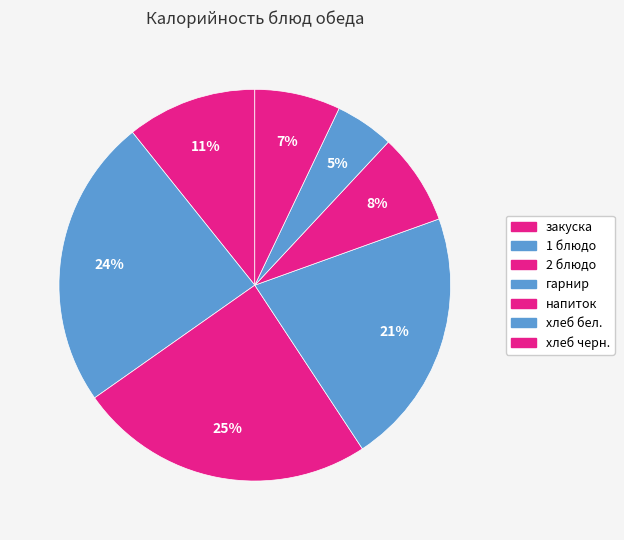

Count the number of slices in the pie.

7